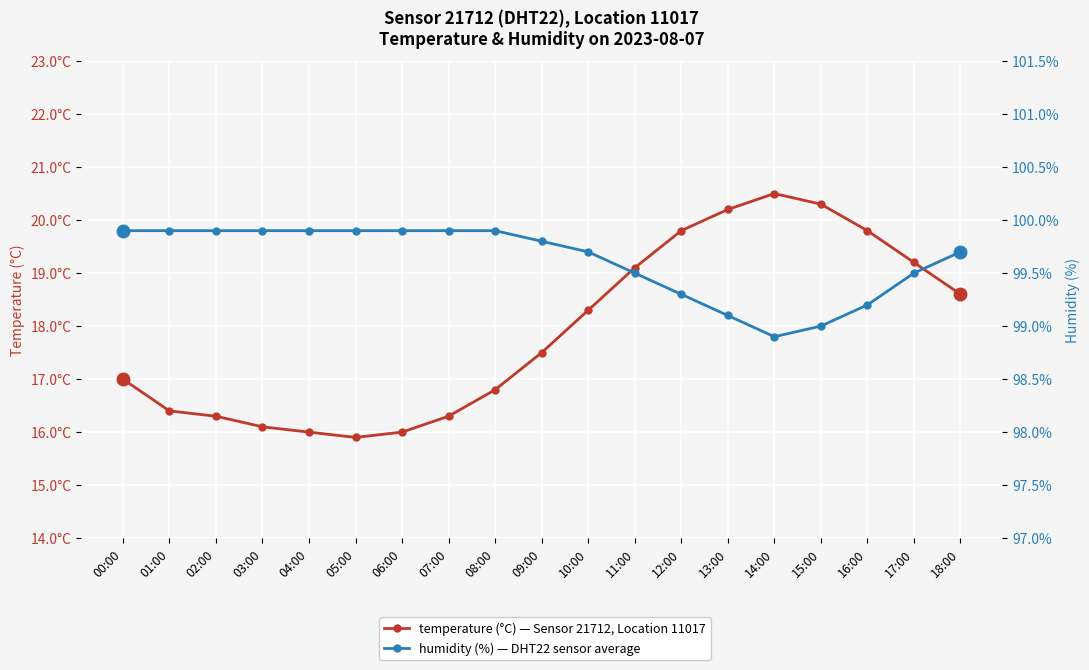

Rank the categories by humidity value from highest to lowest.

00:00, 01:00, 02:00, 03:00, 04:00, 05:00, 06:00, 07:00, 08:00, 09:00, 10:00, 18:00, 11:00, 17:00, 12:00, 16:00, 13:00, 15:00, 14:00